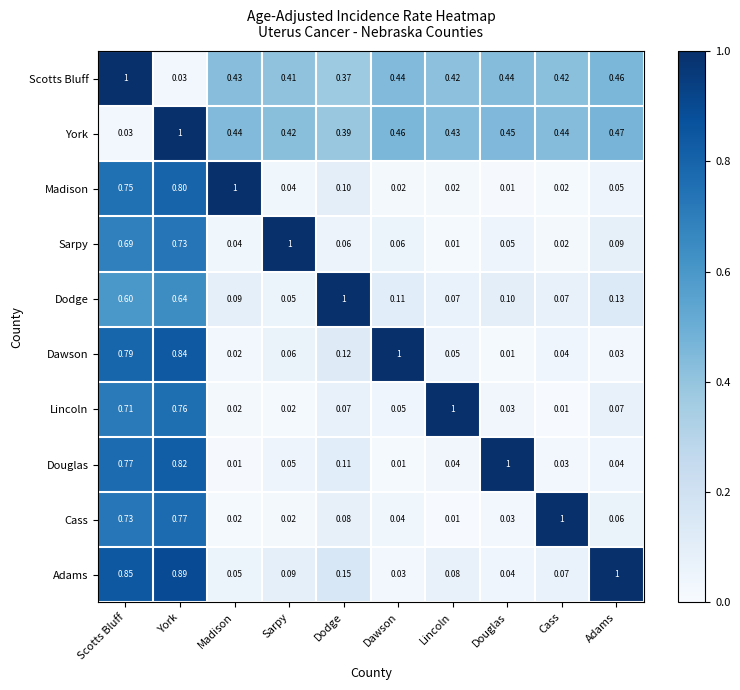

Which category has the highest value in the Sarpy series?

Sarpy